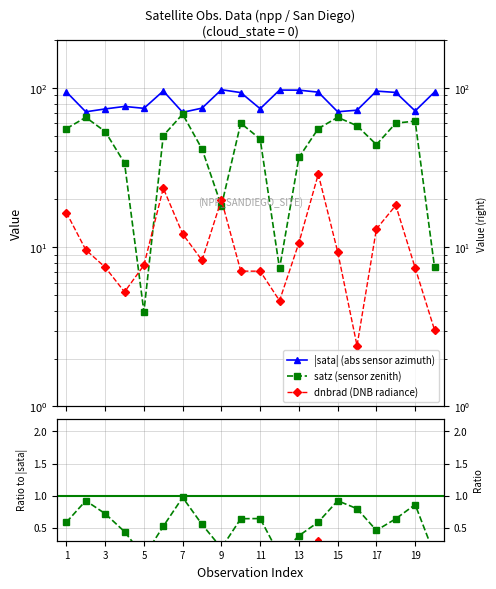

Between 7 and 17, which series saw the biggest shift?

|sata| (abs sensor azimuth)